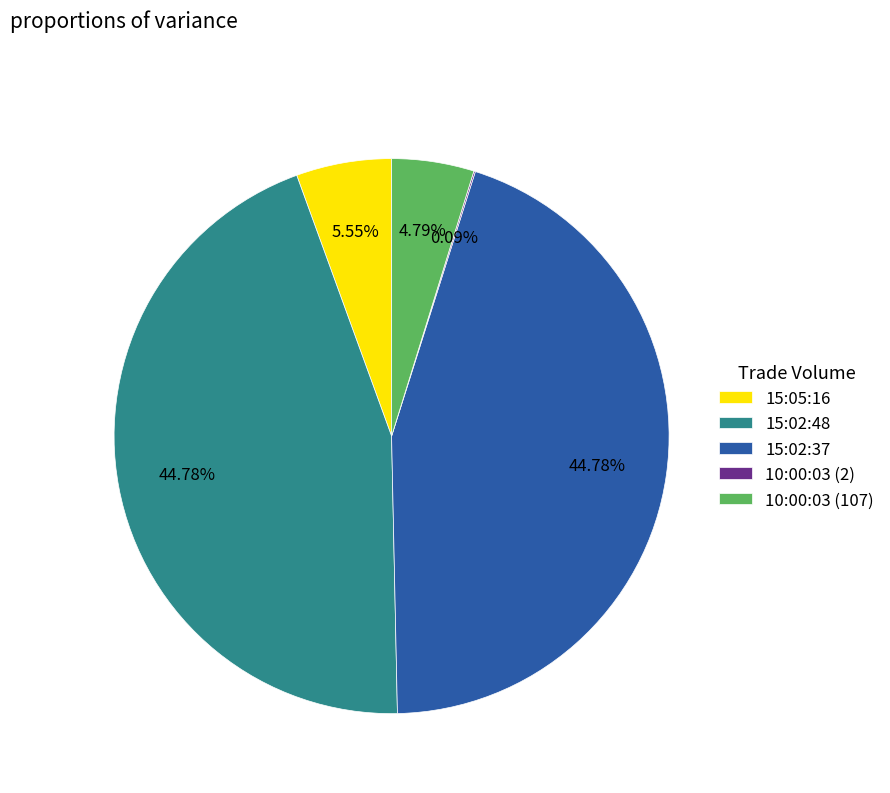

Is there a majority slice in this chart?

No